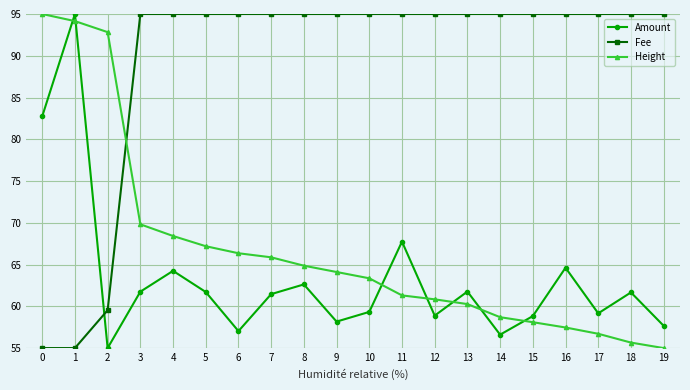

How many lines are shown in the chart?

3